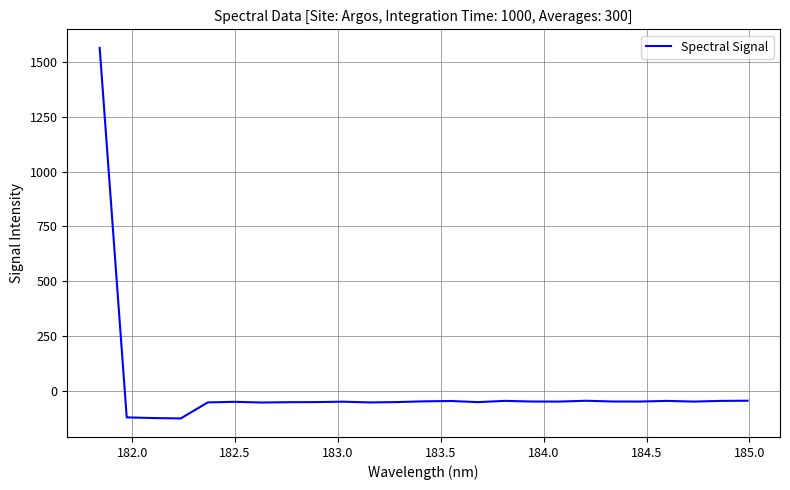

What is the smallest value displayed?

-127.8